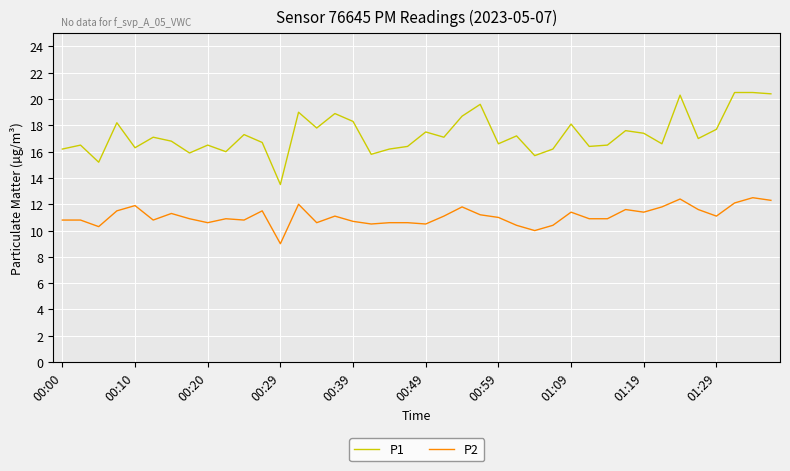

Is this an area chart (filled region under the line)?

No